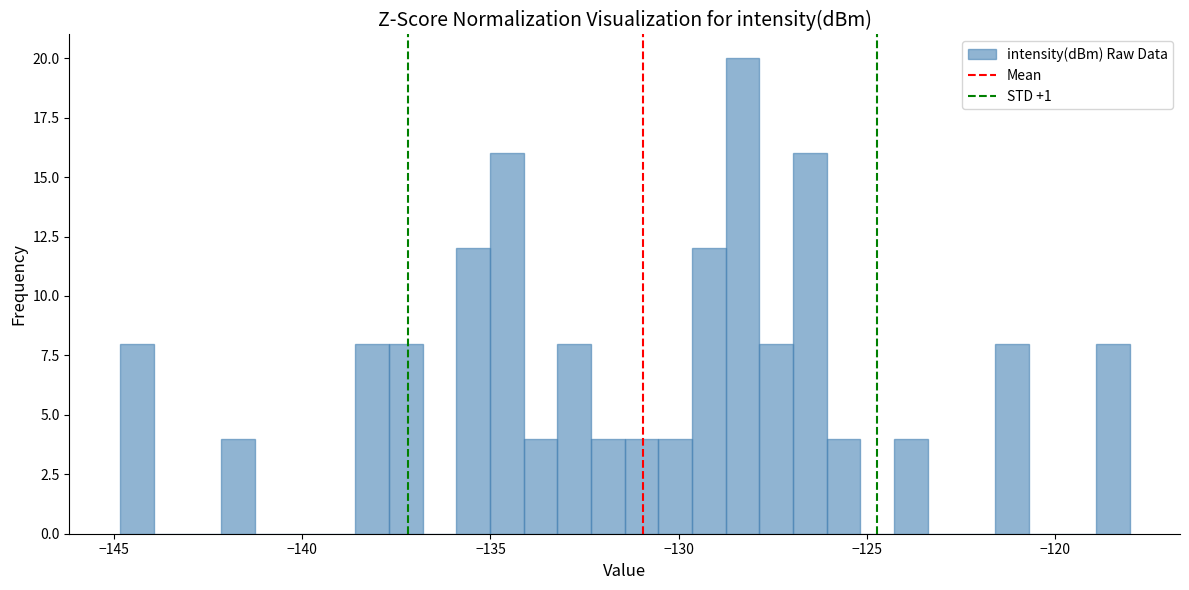

Around what value on the x-axis is the tallest bar? Give the approximate position of its centre, as read against the axis.

-128.5